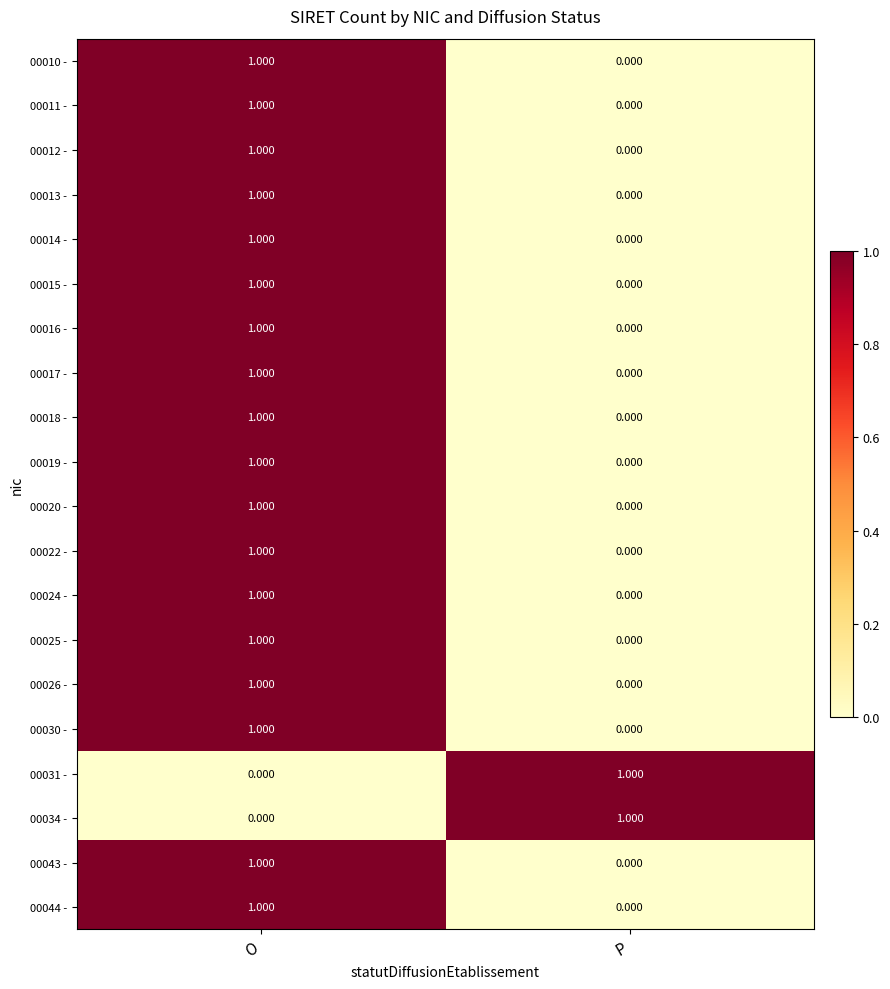

At how many categories does at least one series exceed 0?

2